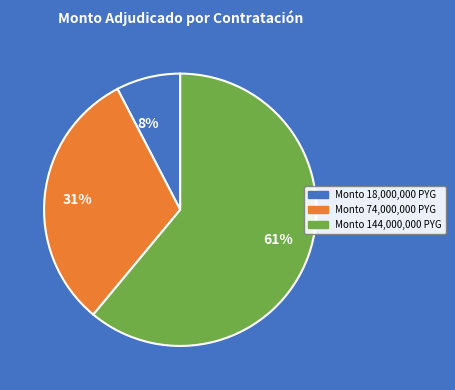

To the nearest percent, what portion does 61% represent?

61%